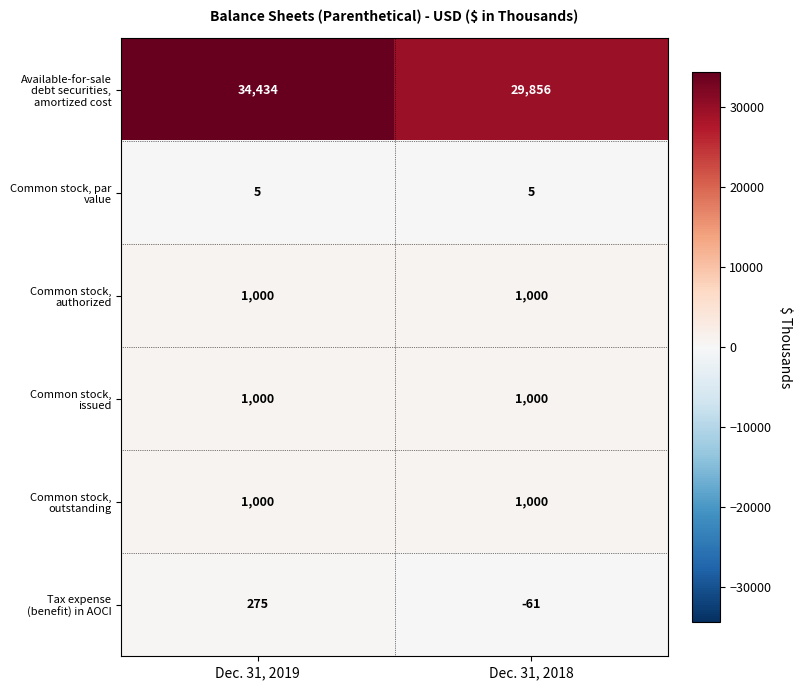

What value does the Common stock, issued series have at Dec. 31, 2019?

1000